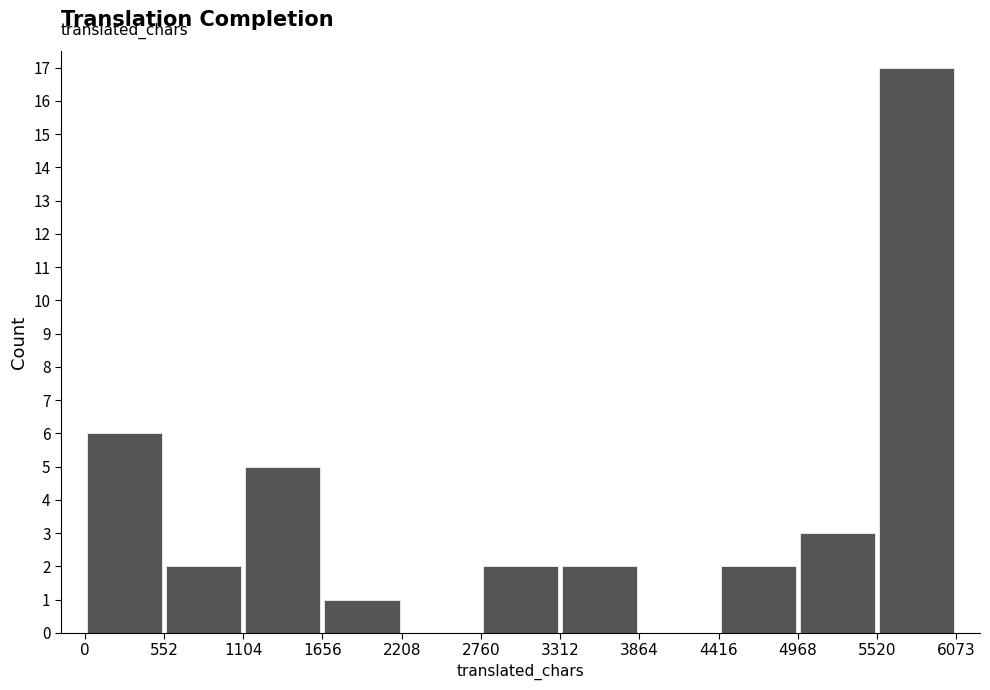

Over which range of the x-axis is the bar tallest?

5520 to 6073